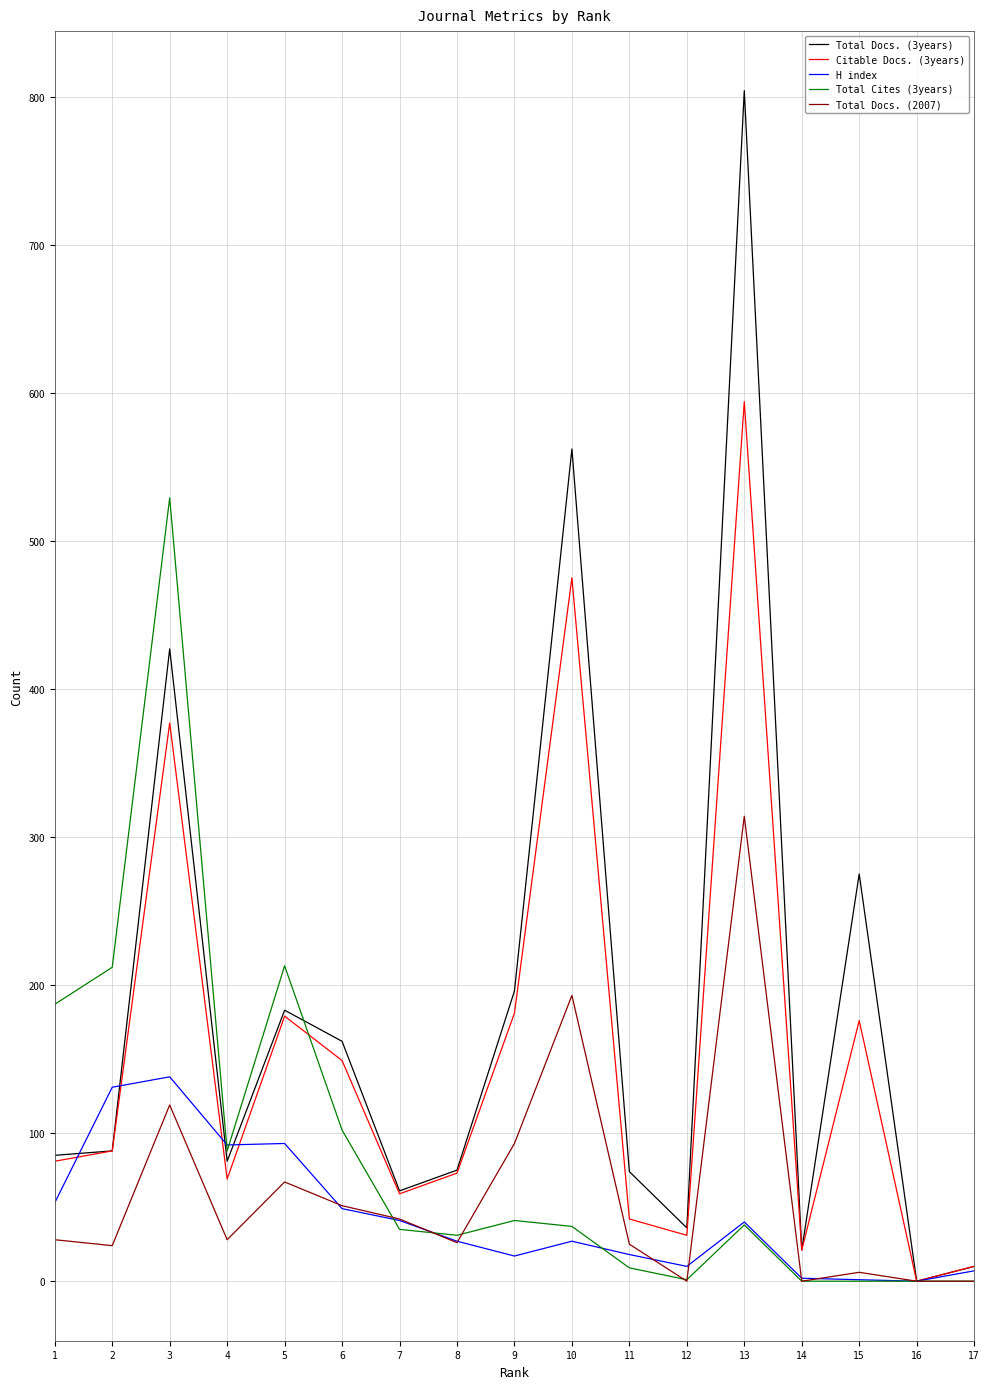

List the series in order of their peak value, lowest first.

H index, Total Docs. (2007), Total Cites (3years), Citable Docs. (3years), Total Docs. (3years)